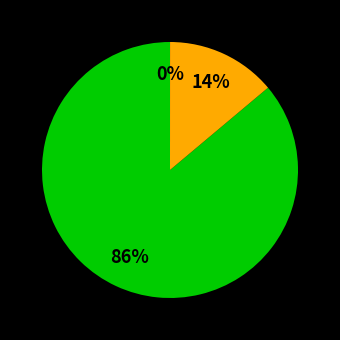

Is there any slice that represents more than half of the pie?

Yes